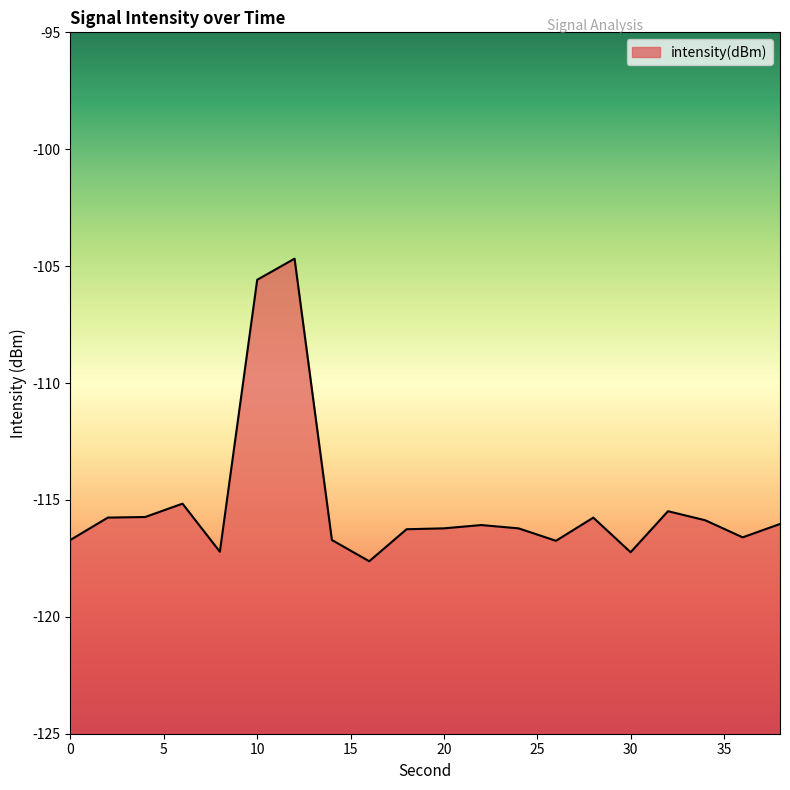

What is the sum of all values?

-2303.7